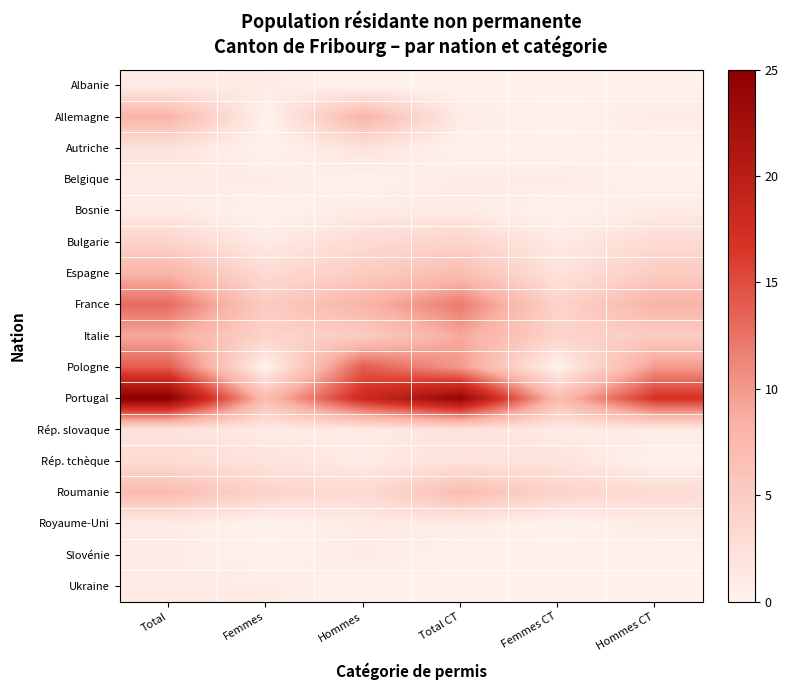

Reading left to right, list all the values displayed in this chart.

Albanie: Total=1	Femmes=1	Hommes=0	Total CT=0	Femmes CT=0	Hommes CT=0
Allemagne: Total=8	Femmes=0	Hommes=8	Total CT=1	Femmes CT=0	Hommes CT=1
Autriche: Total=2	Femmes=0	Hommes=2	Total CT=0	Femmes CT=0	Hommes CT=0
Belgique: Total=1	Femmes=1	Hommes=0	Total CT=1	Femmes CT=1	Hommes CT=0
Bosnie: Total=1	Femmes=0	Hommes=1	Total CT=1	Femmes CT=0	Hommes CT=1
Bulgarie: Total=4	Femmes=1	Hommes=3	Total CT=4	Femmes CT=1	Hommes CT=3
Espagne: Total=8	Femmes=3	Hommes=5	Total CT=7	Femmes CT=2	Hommes CT=5
France: Total=13	Femmes=5	Hommes=8	Total CT=12	Femmes CT=4	Hommes CT=8
Italie: Total=9	Femmes=4	Hommes=5	Total CT=9	Femmes CT=4	Hommes CT=5
Pologne: Total=14	Femmes=0	Hommes=14	Total CT=10	Femmes CT=0	Hommes CT=10
Portugal: Total=25	Femmes=7	Hommes=18	Total CT=24	Femmes CT=7	Hommes CT=17
Rép. slovaque: Total=2	Femmes=1	Hommes=1	Total CT=2	Femmes CT=1	Hommes CT=1
Rép. tchèque: Total=3	Femmes=2	Hommes=1	Total CT=2	Femmes CT=2	Hommes CT=0
Roumanie: Total=7	Femmes=4	Hommes=3	Total CT=7	Femmes CT=4	Hommes CT=3
Royaume-Uni: Total=1	Femmes=0	Hommes=1	Total CT=1	Femmes CT=0	Hommes CT=1
Slovénie: Total=1	Femmes=0	Hommes=1	Total CT=0	Femmes CT=0	Hommes CT=0
Ukraine: Total=1	Femmes=1	Hommes=0	Total CT=0	Femmes CT=0	Hommes CT=0